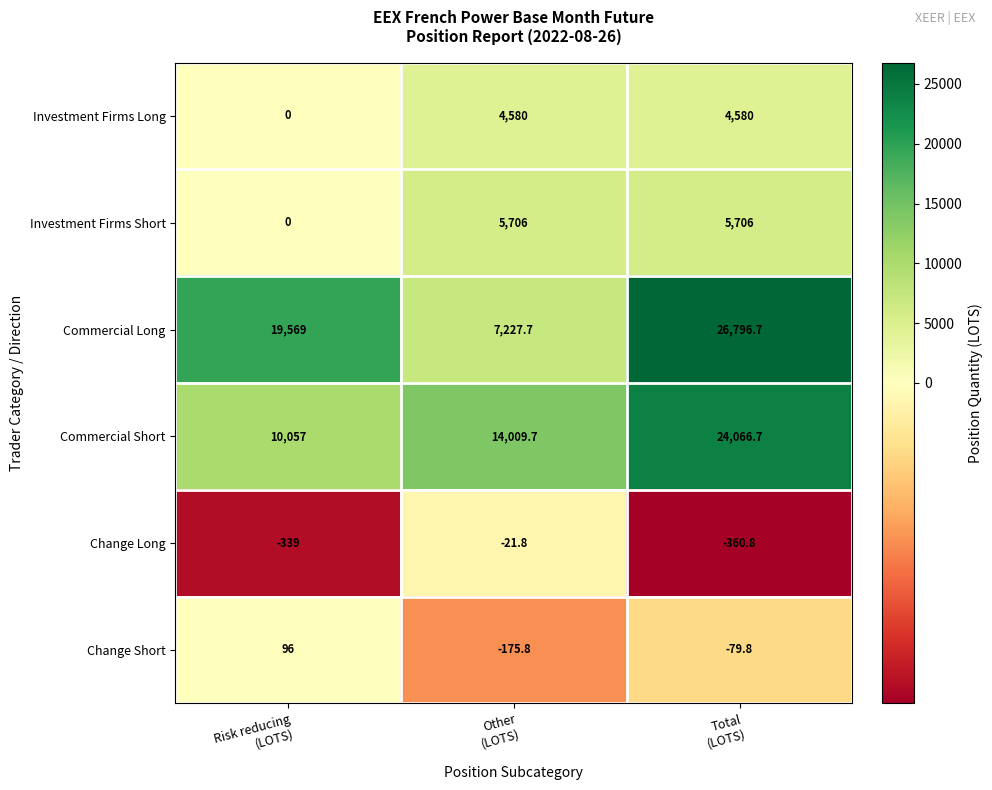

How many Investment Firms Short values are between 0 and 5706?

3